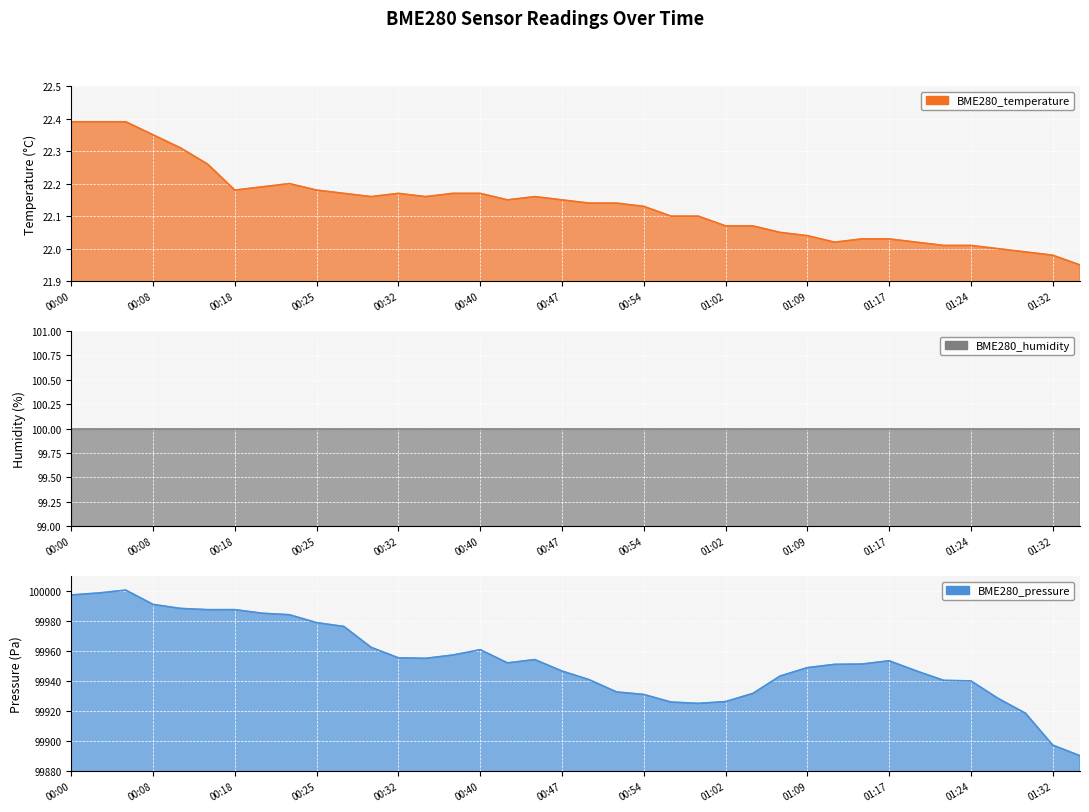

At which category does the chart reach its peak across all series?

00:05